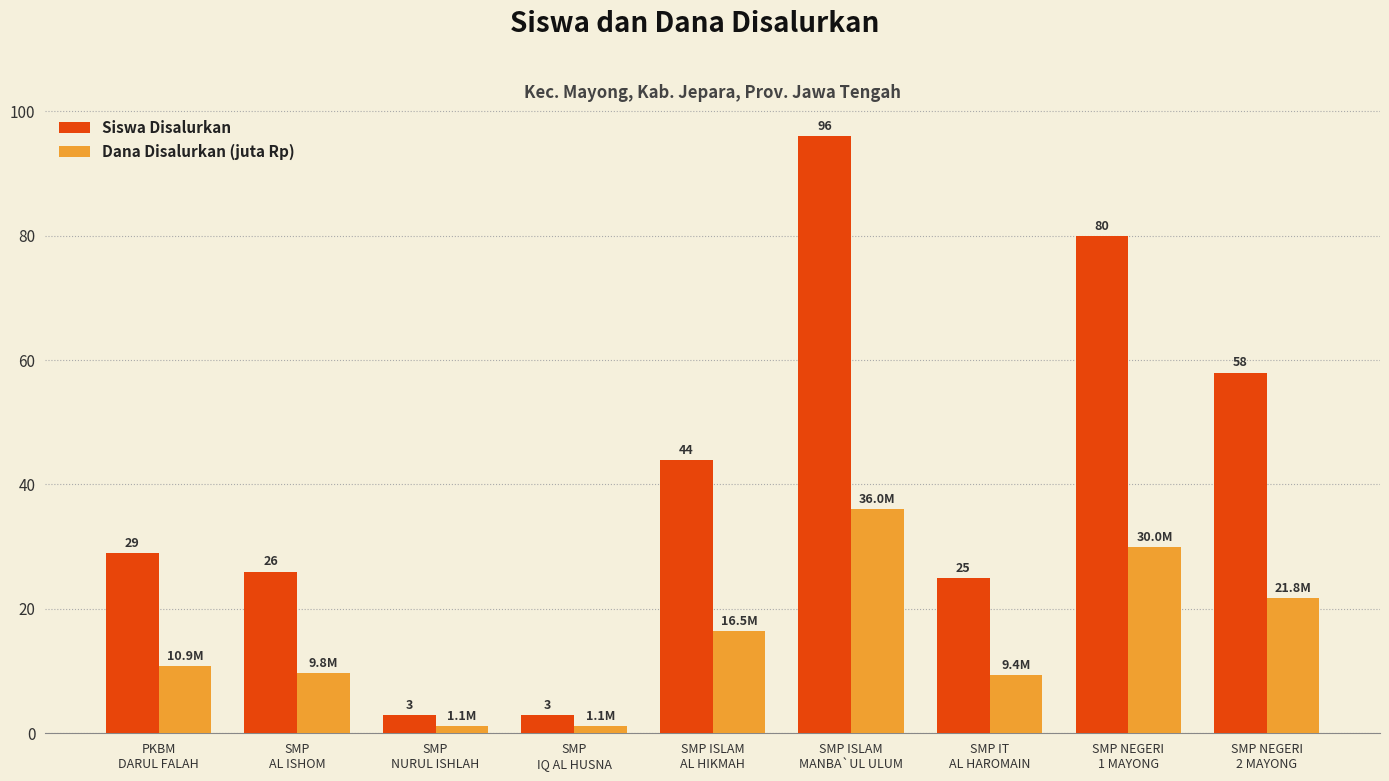

How many bars are there in each group?

2